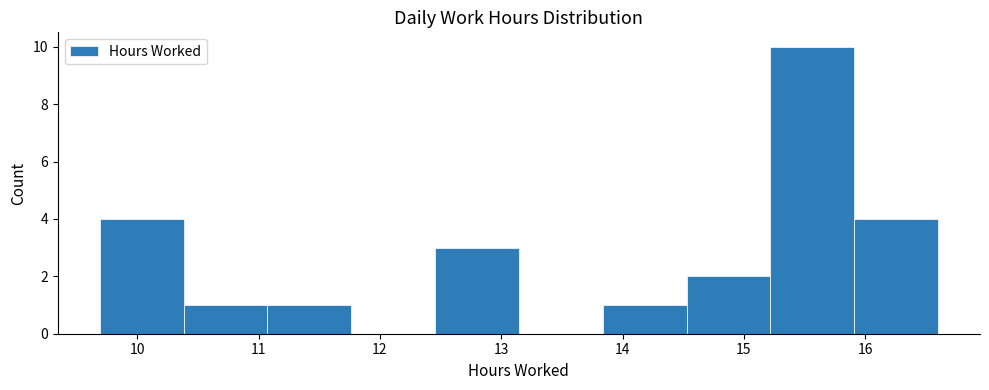

Which range on the x-axis has the tallest bar?

15.2 to 15.9